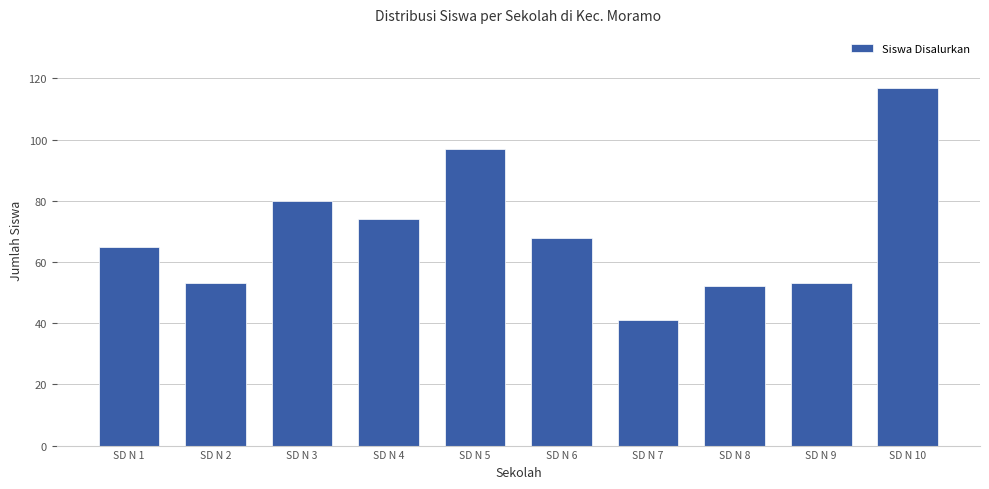

How many data points does each series have?

10